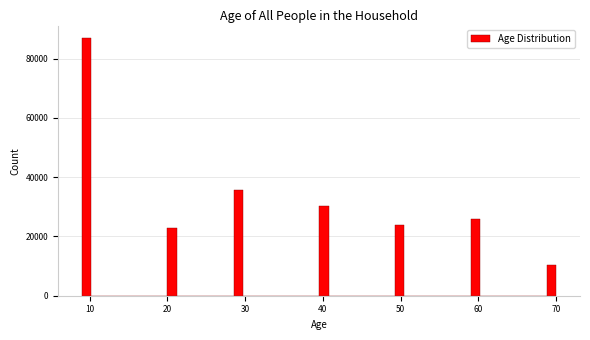

Read against the x-axis, roughly where is the centre of the tallest bar?

10